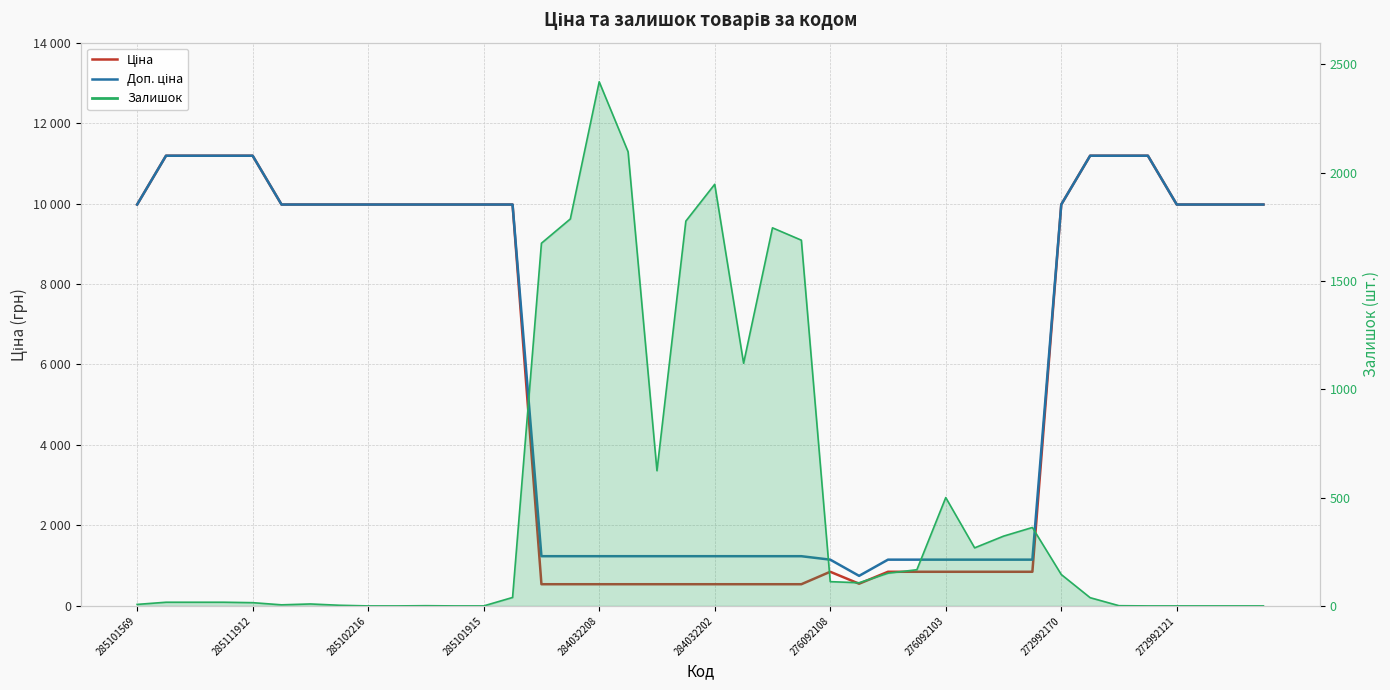

True or false: Доп. ціна and Ціна intersect in this chart.

False